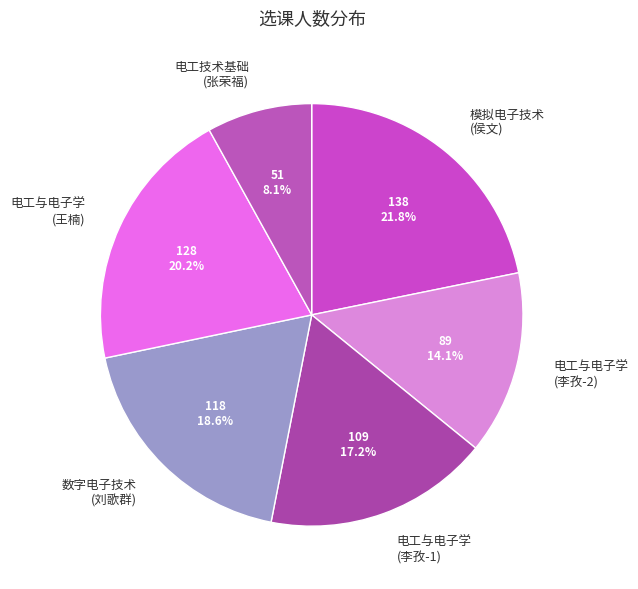

Rank the categories by value from lowest to highest.

电工技术基础 (张荣福), 电工与电子学 (李孜-2), 电工与电子学 (李孜-1), 数字电子技术 (刘歌群), 电工与电子学 (王楠), 模拟电子技术 (侯文)